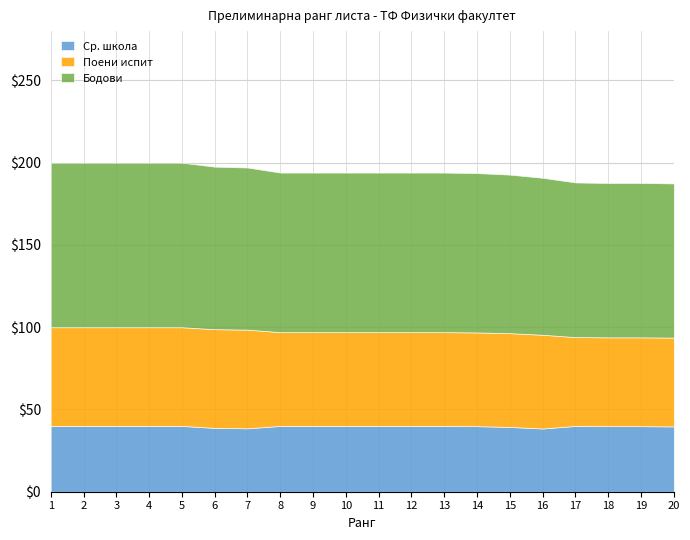

Which label corresponds to the smallest value in the chart?

16